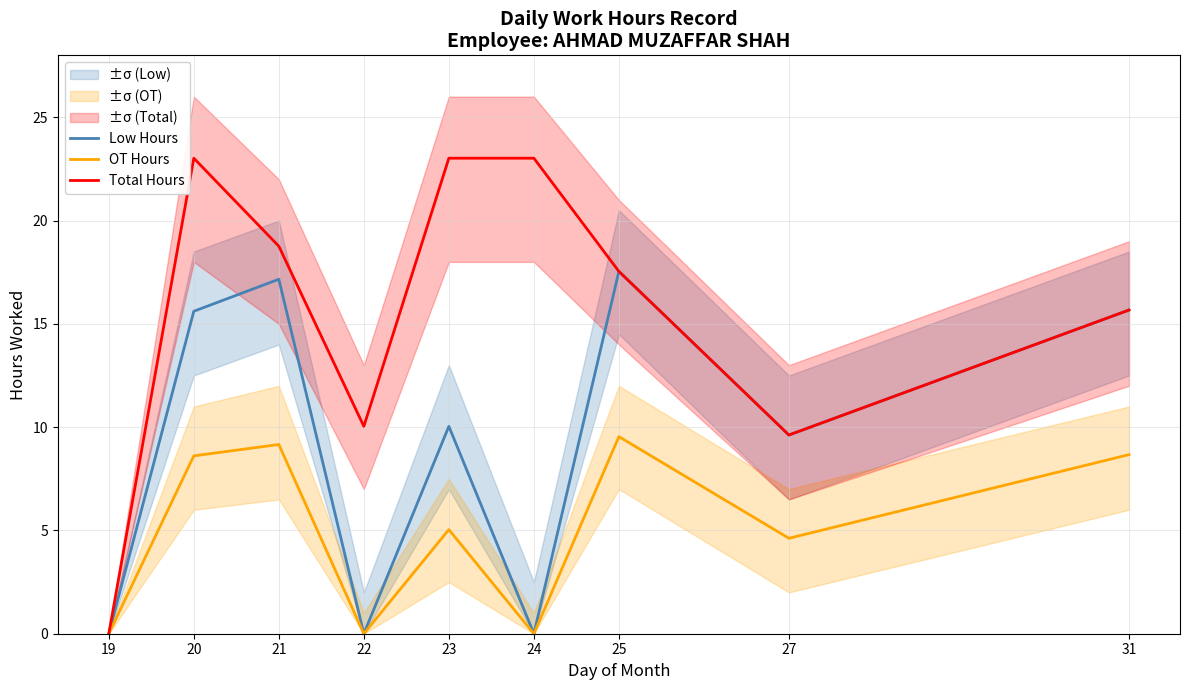

What value does the OT Hours series have at 27?

4.6